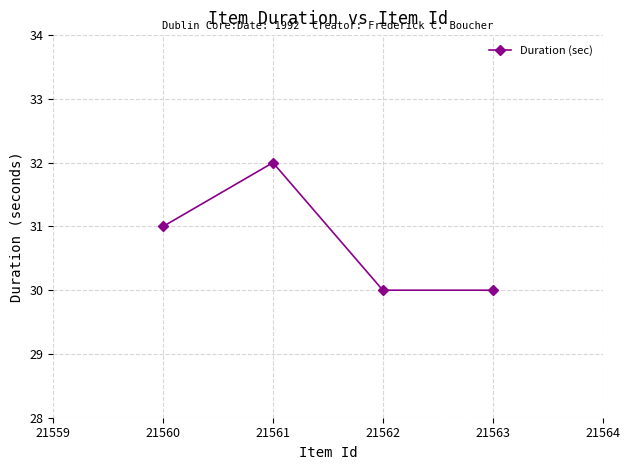

Is this an area chart (filled region under the line)?

No